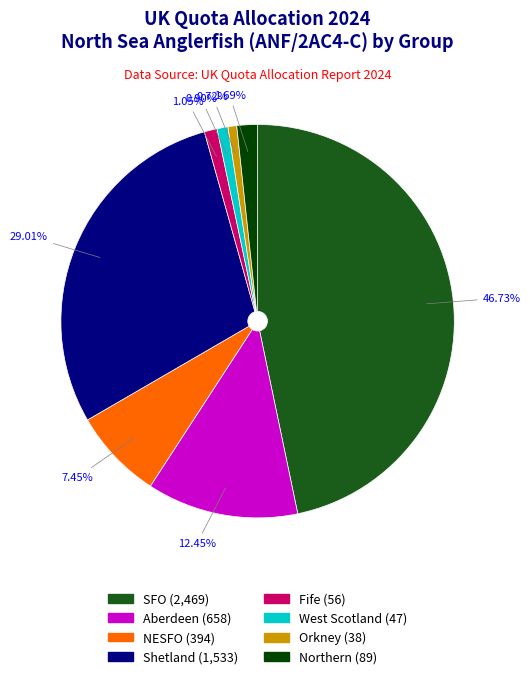

Do Aberdeen and Fife together represent more than half of the pie?

No